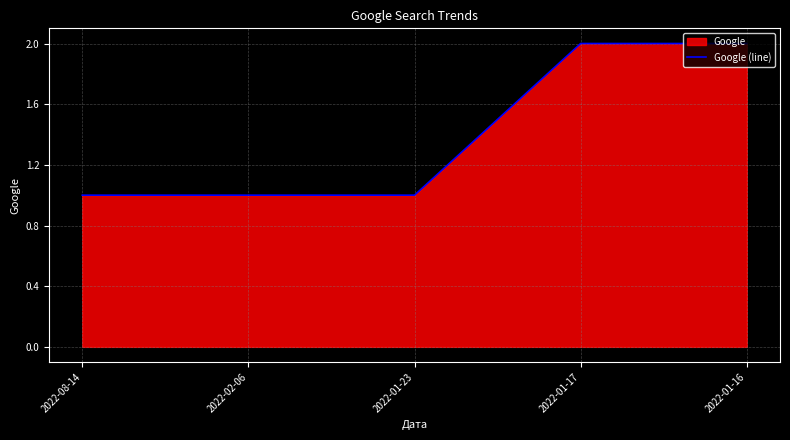

How many lines are shown in the chart?

1